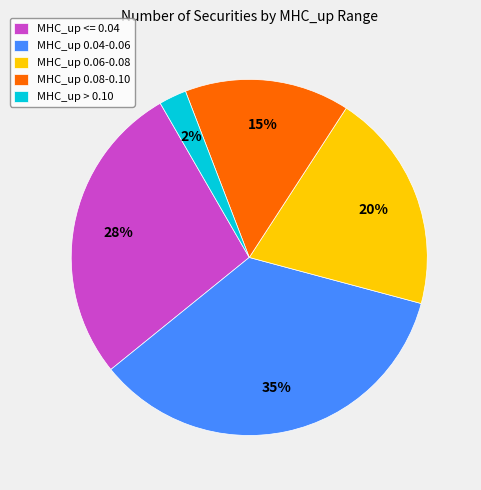

To the nearest percent, what percentage of the pie is MHC_up > 0.10?

2%